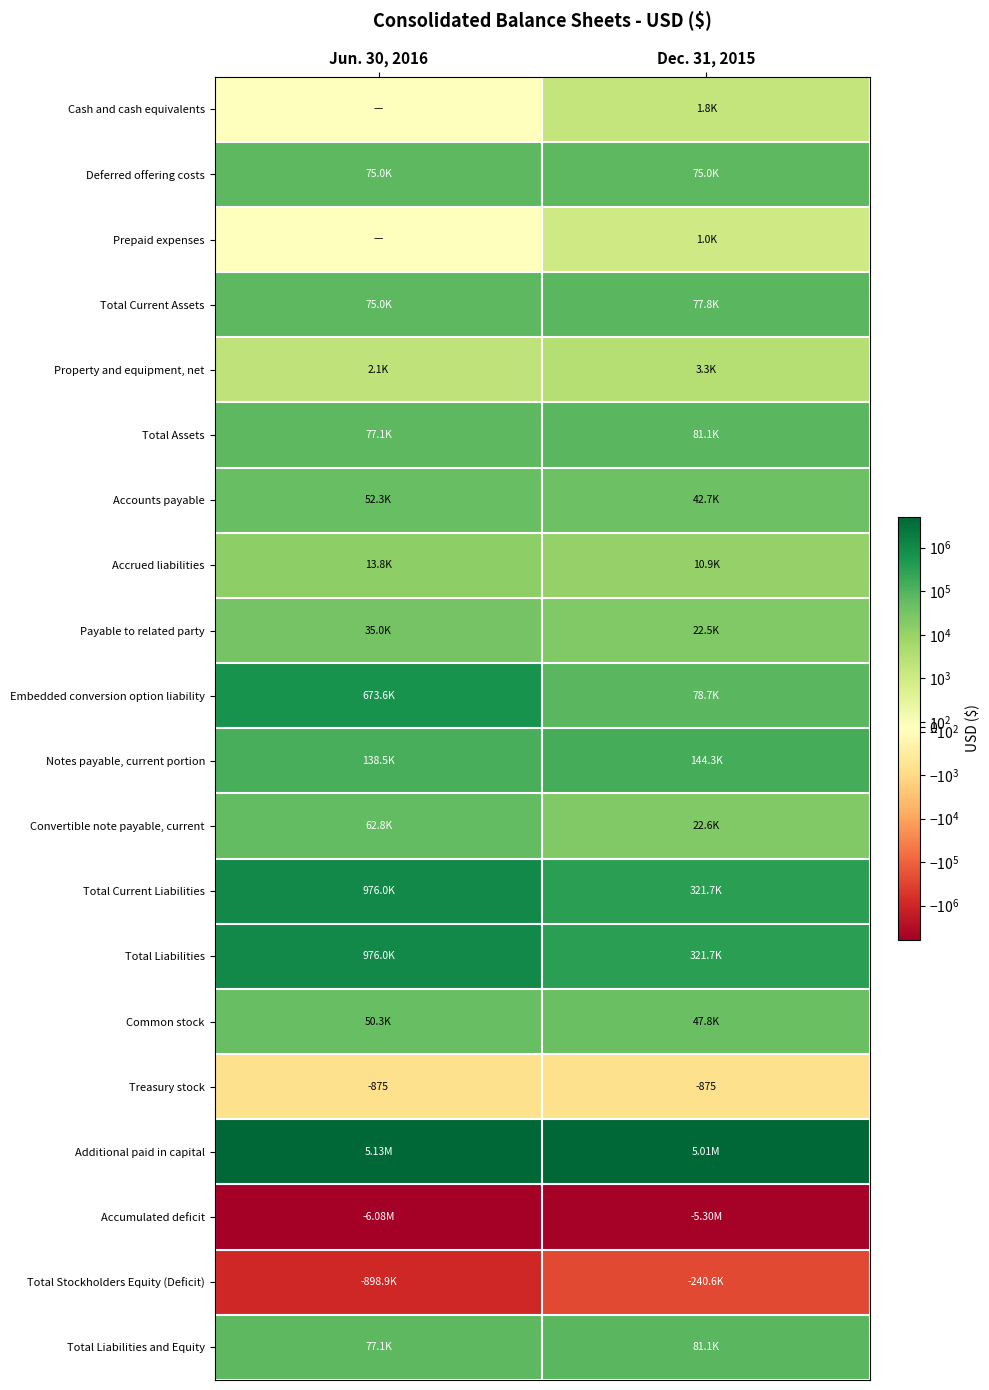

What is the difference between the Accounts payable values at Dec. 31, 2015 and Jun. 30, 2016?

9570